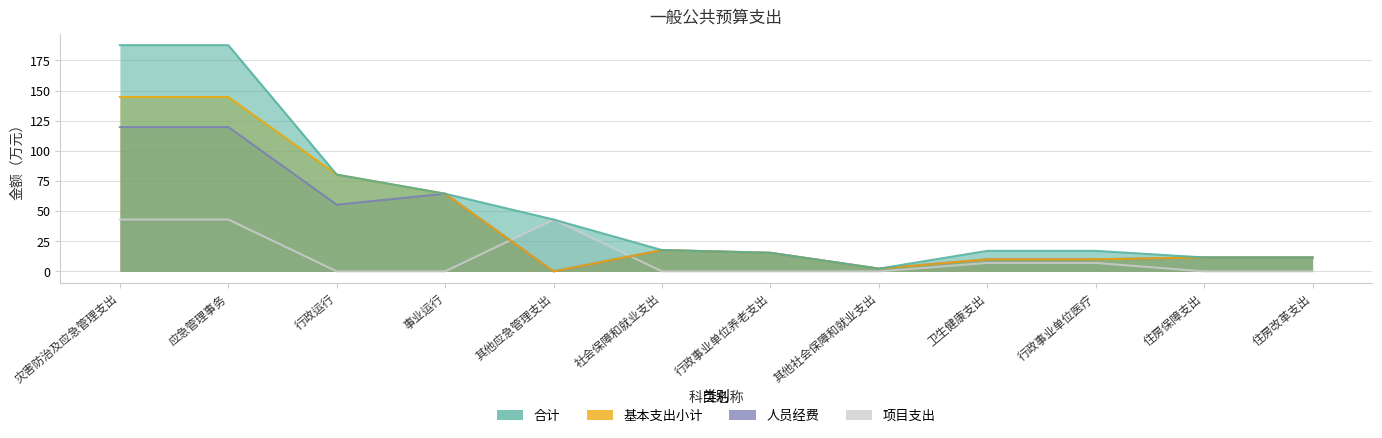

List the series in order of their peak value, lowest first.

项目支出, 人员经费, 基本支出小计, 合计